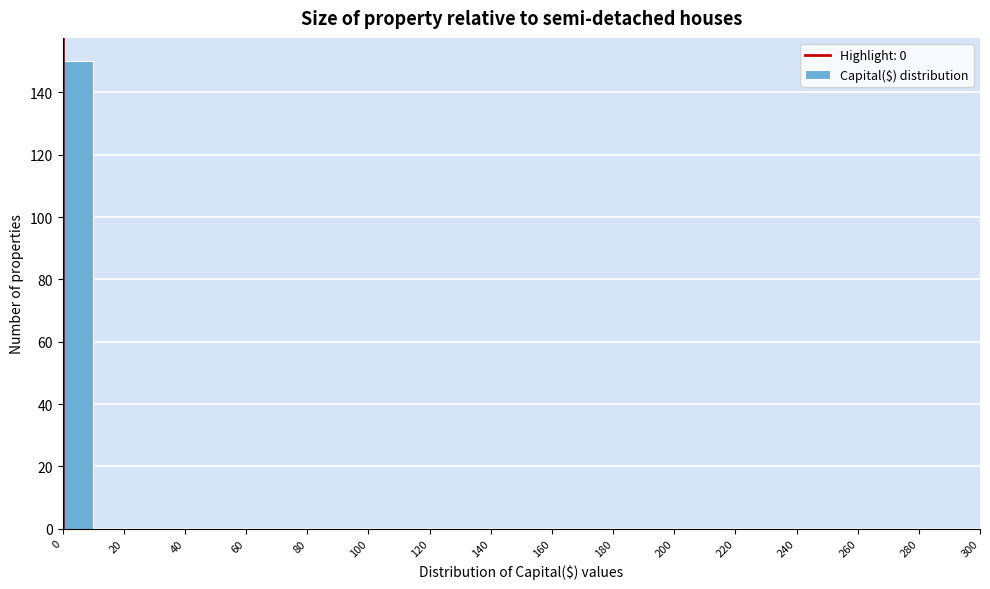

Reading left to right, transcribe this chart: for each bar, give the range it covers on the x-axis and its height. The values are not printed on the chart, so give them approximately, as read against the axis.

0 to 10: 150
10 to 20: 0
20 to 30: 0
30 to 40: 0
40 to 50: 0
50 to 60: 0
60 to 70: 0
70 to 80: 0
80 to 90: 0
90 to 100: 0
100 to 110: 0
110 to 120: 0
120 to 130: 0
130 to 140: 0
140 to 150: 0
150 to 160: 0
160 to 170: 0
170 to 180: 0
180 to 190: 0
190 to 200: 0
200 to 210: 0
210 to 220: 0
220 to 230: 0
230 to 240: 0
240 to 250: 0
250 to 260: 0
260 to 270: 0
270 to 280: 0
280 to 290: 0
290 to 300: 0